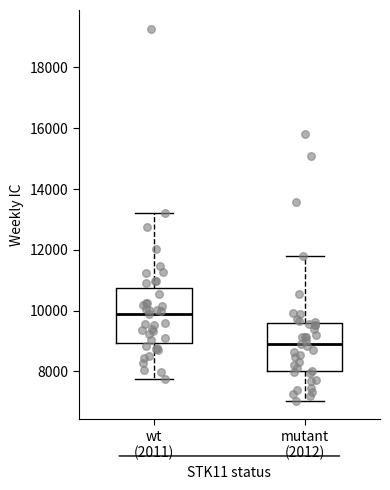

Where is the upper edge of the box for wt (2011) on the y-axis? The values are not printed on the chart, so give them approximately, as read against the axis.

10800